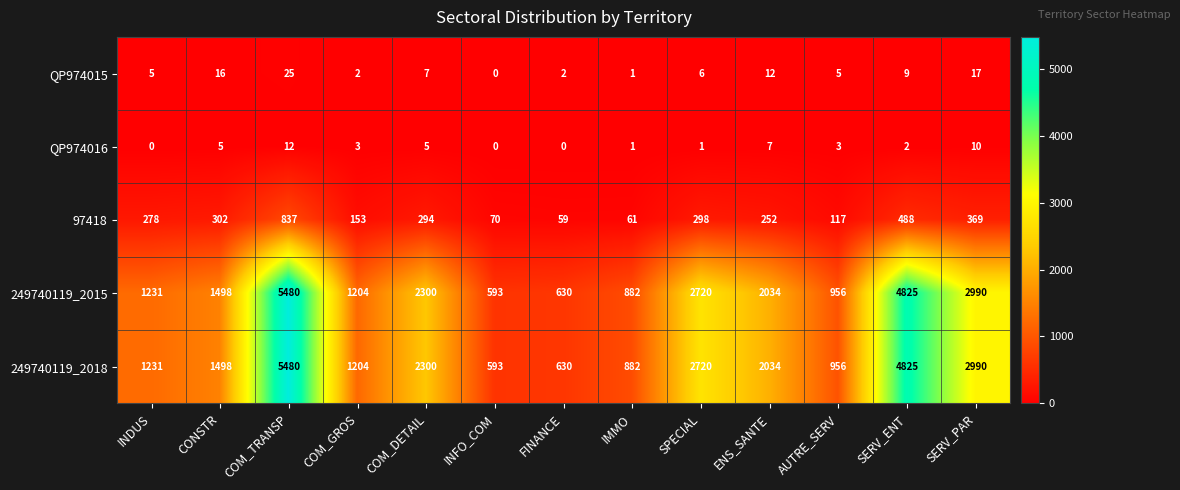

Is it true that 249740119_2018 equals 1498 at CONSTR?

True